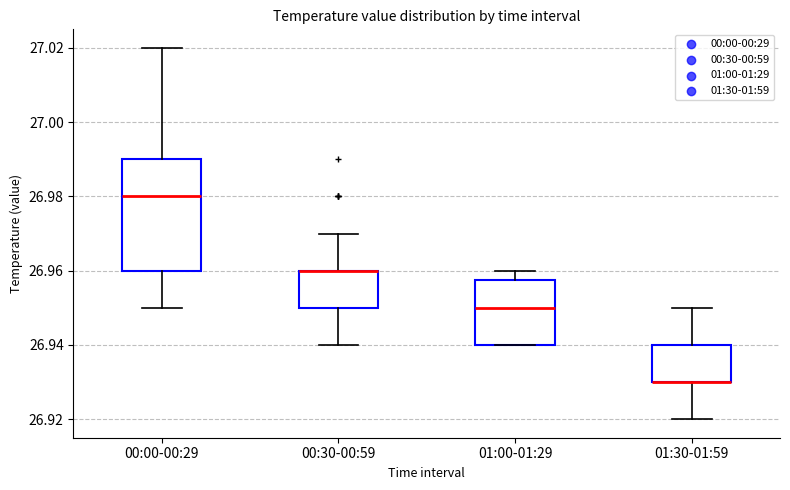

Which box is the tallest, from its lower edge to its upper edge?

00:00-00:29